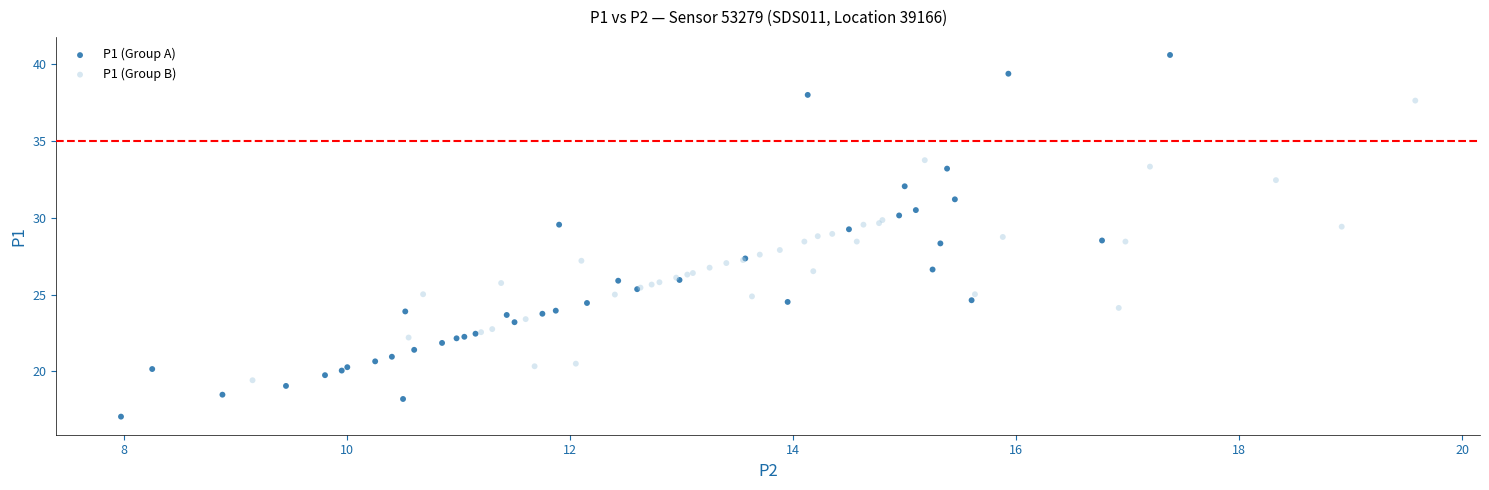

What are all the series names shown in the legend?

P1 (Group A), P1 (Group B)